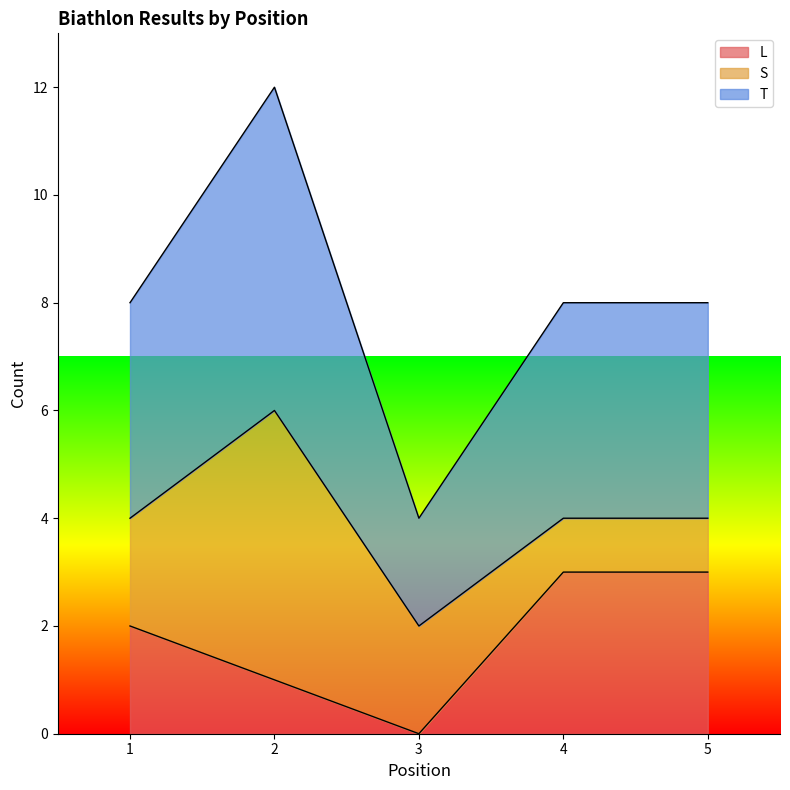

At which category does T reach its first local peak?

2